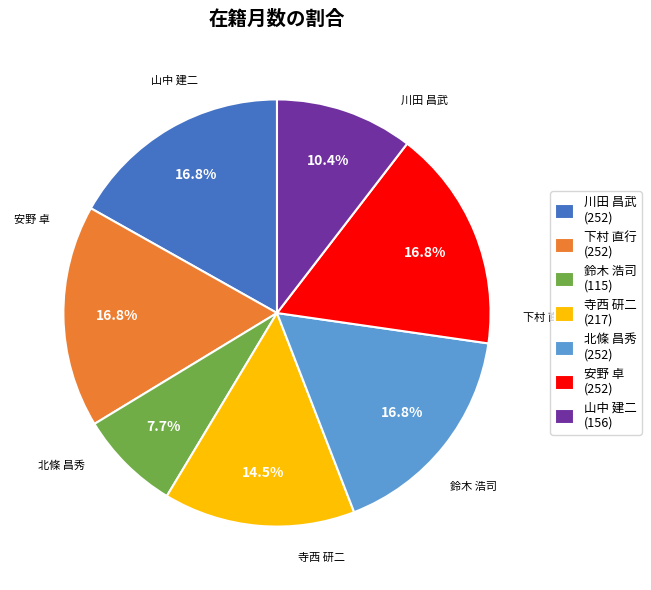

Is the sum of 鈴木 浩司 and 寺西 研二 greater than half?

No